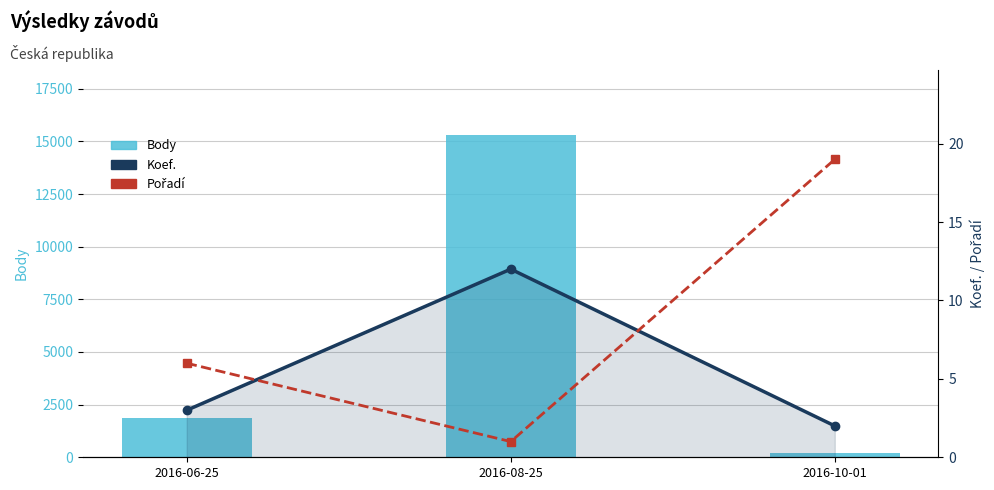

Which series has the largest total across all categories?

Body